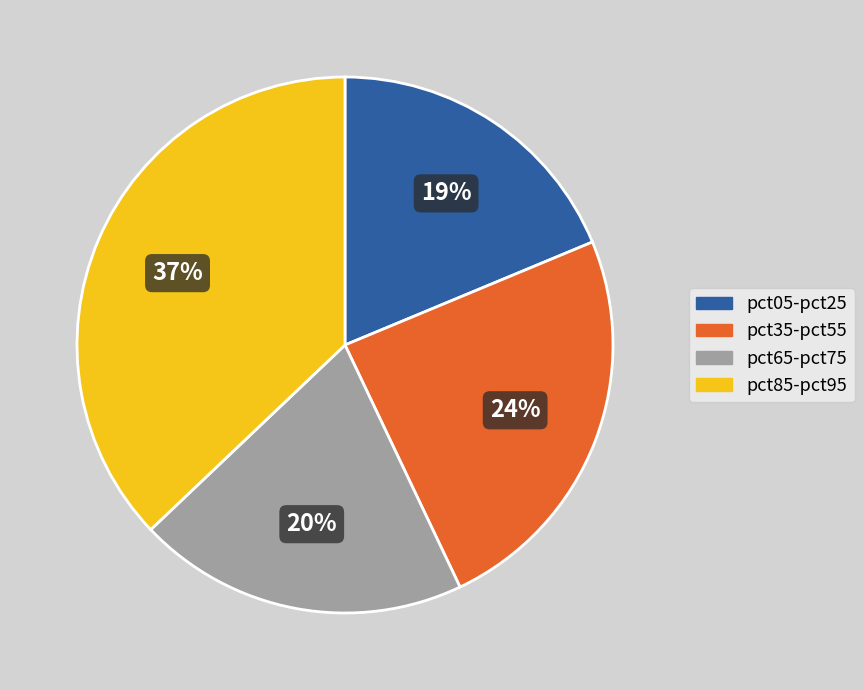

Is there a majority slice in this chart?

No